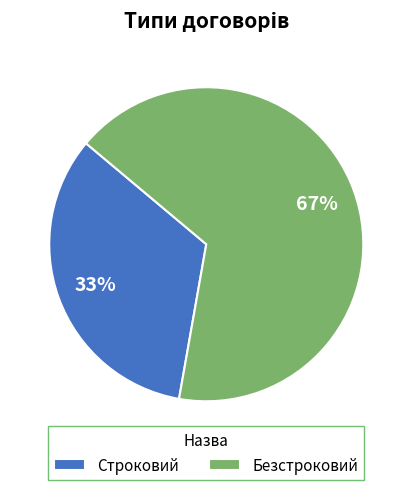

What percentage is the Строковий slice, to the nearest percent?

33%